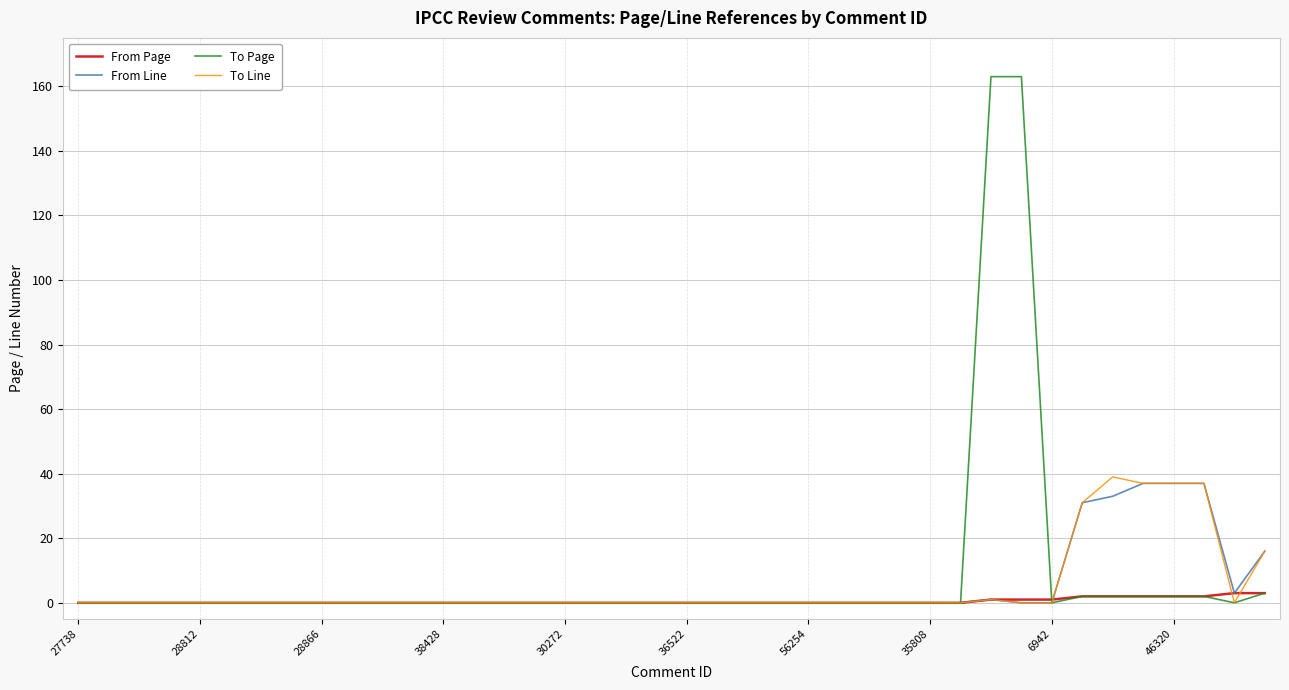

Does the chart have visible grid lines?

Yes